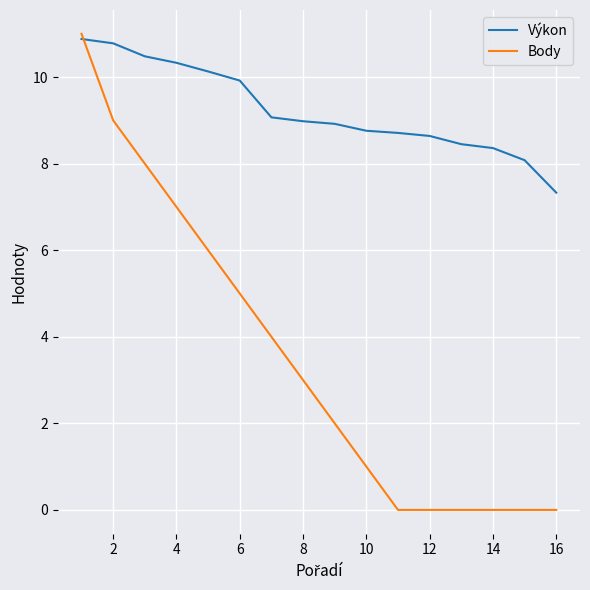

Which series has the widest spread of values?

Body